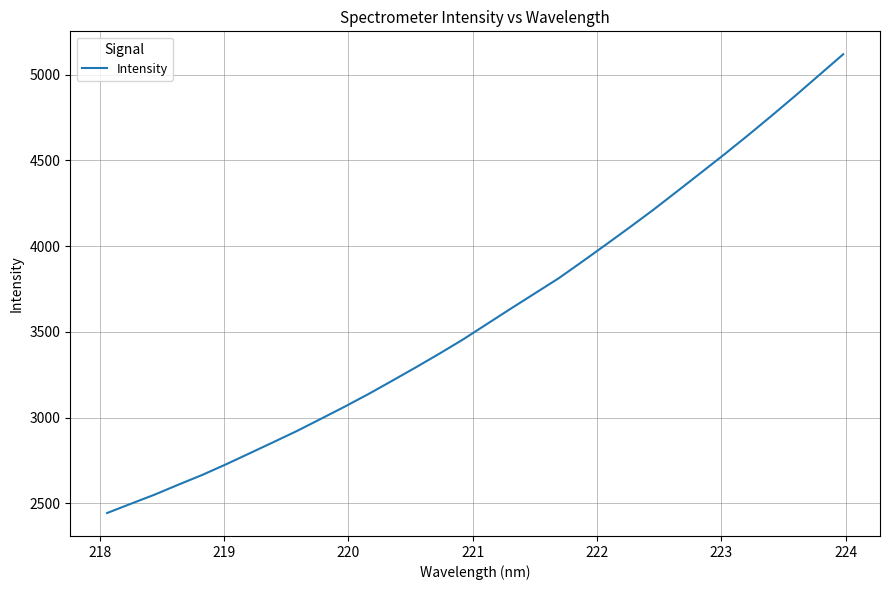

What is the greatest value displayed?

5119.5